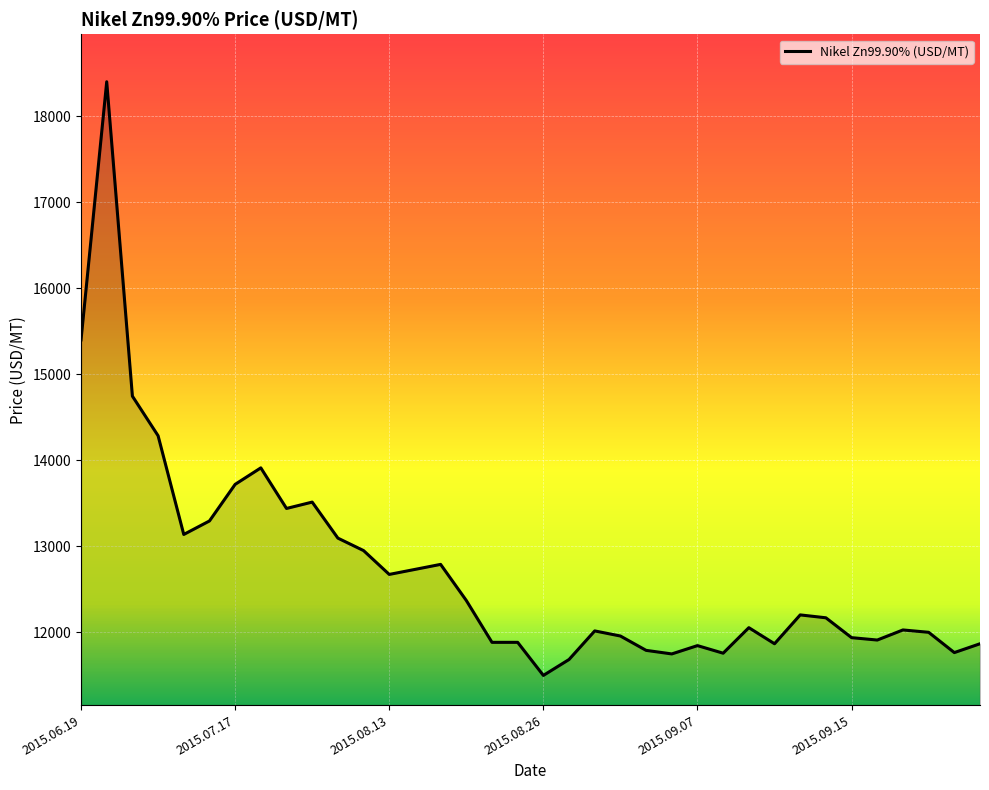

What is the smallest value displayed?

11495.5